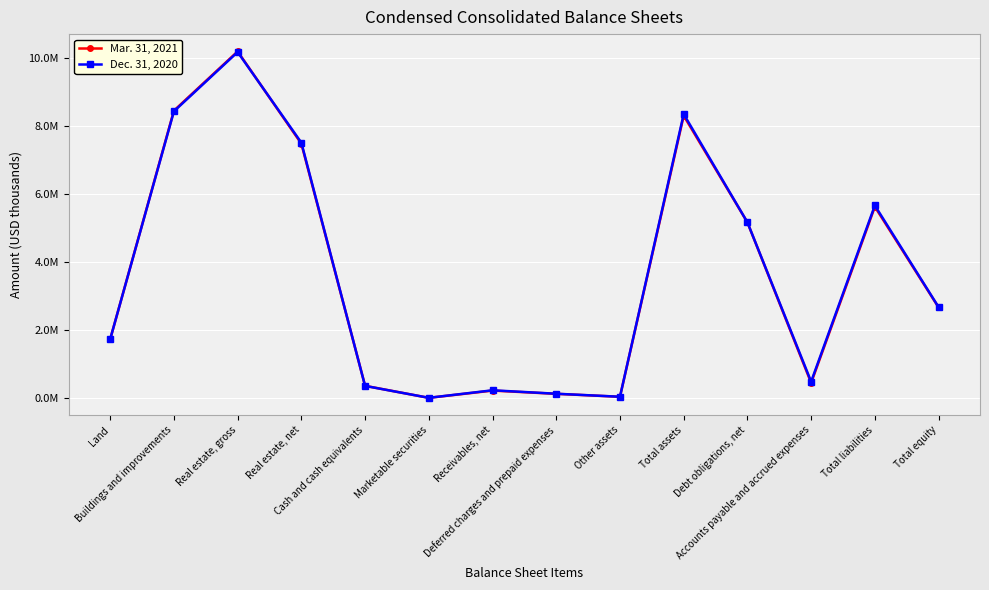

Reading right to left, list all the values displayed in this chart.

Mar. 31, 2021: 2671203	5623883	458022	5165861	8295086	49521	136251	231461	18737	371402	7474043	10180848	8443510	1737338
Dec. 31, 2020: 2680701	5661446	494116	5167330	8342147	50802	139260	240323	19548	368675	7504113	10163561	8423298	1740263